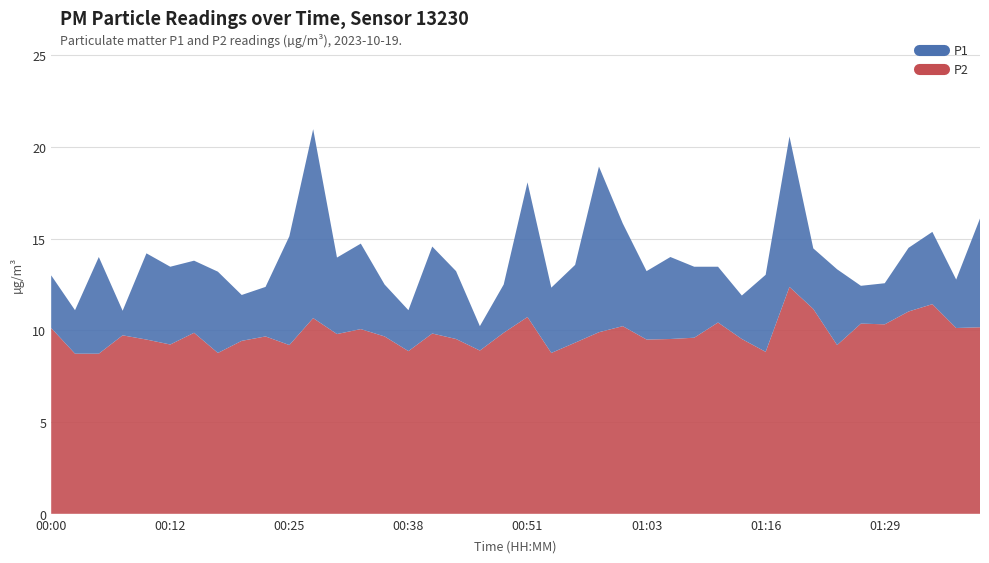

Which series has the largest total across all categories?

P1